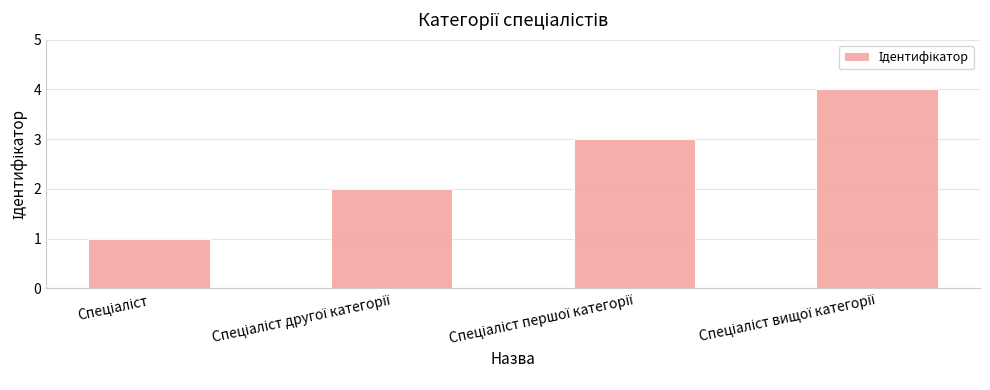

What is the maximum value shown in the chart?

4